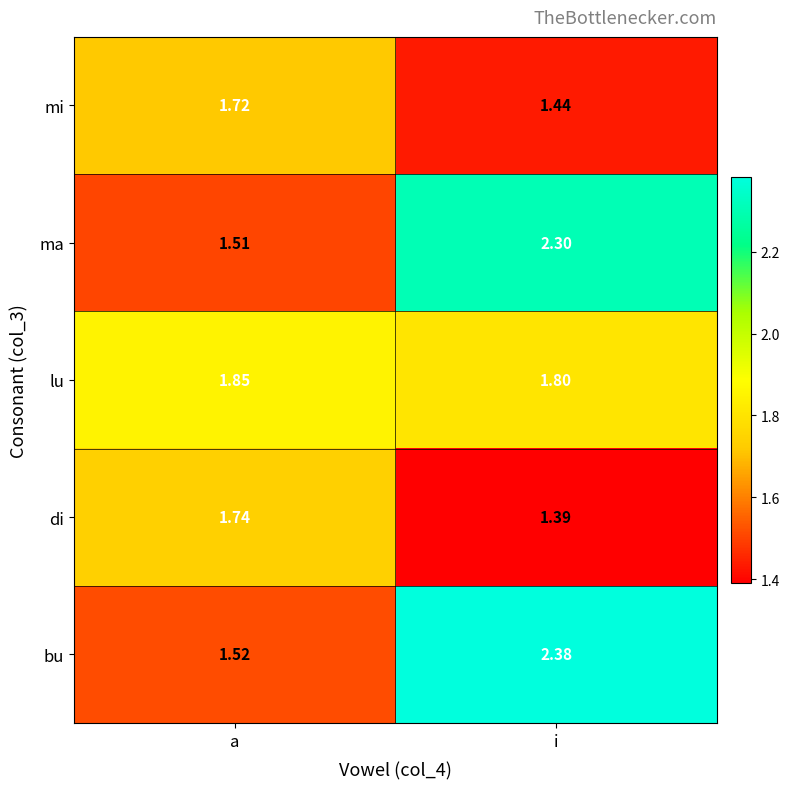

At which category is the sum across all series the highest?

i